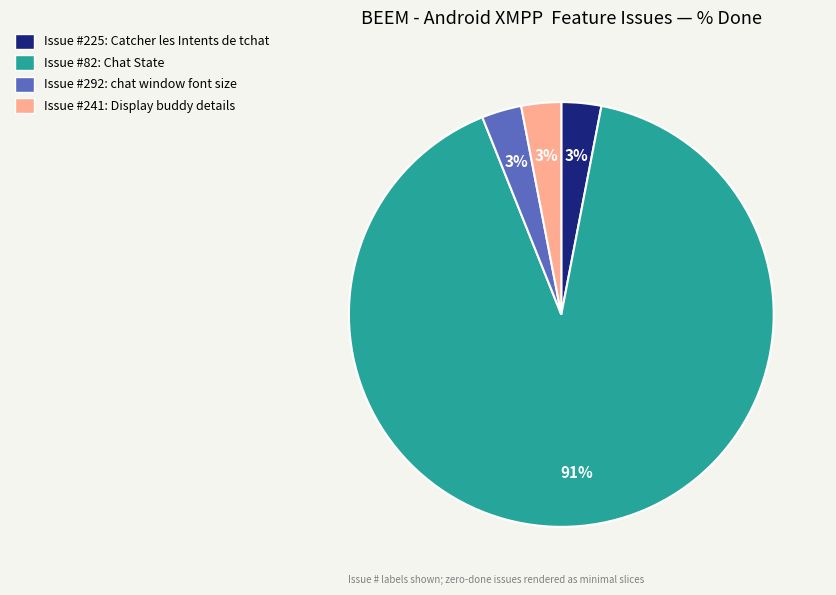

Which slice is the largest?

Issue #82: Chat State